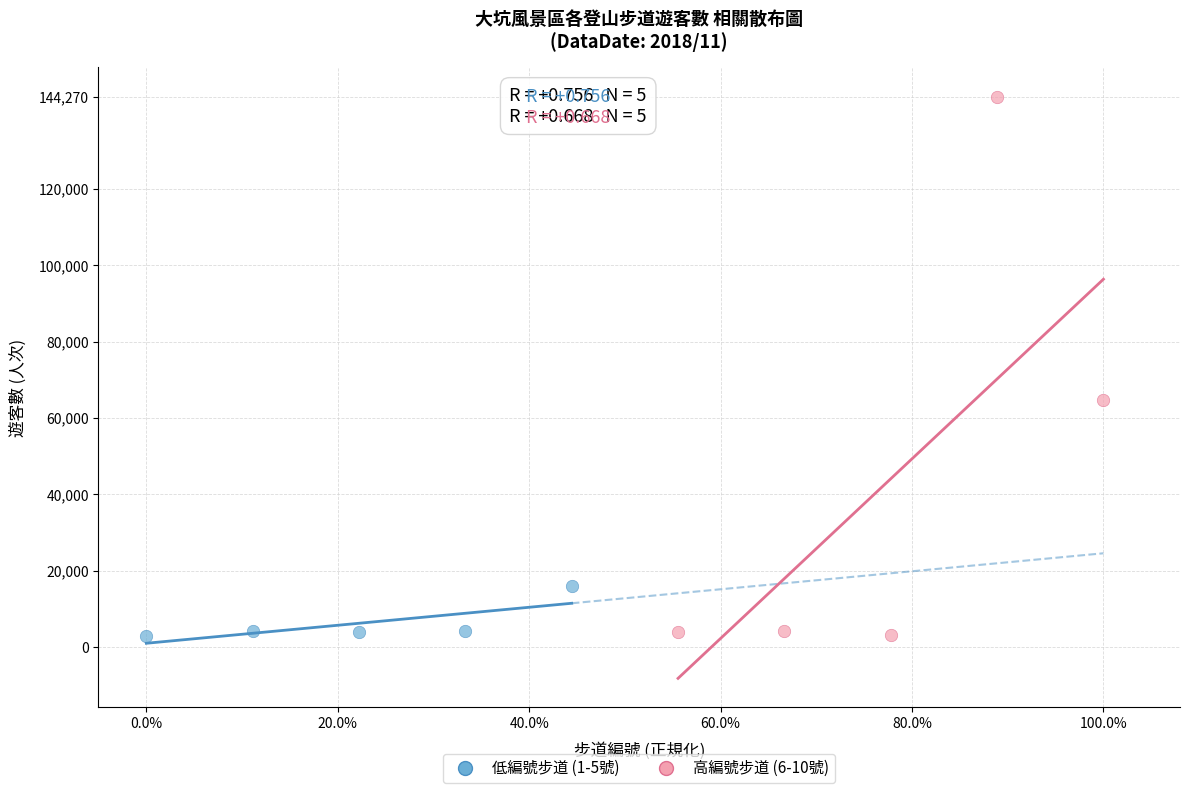

Which series has the largest Y range (max minus min)?

高編號步道 (6-10號)